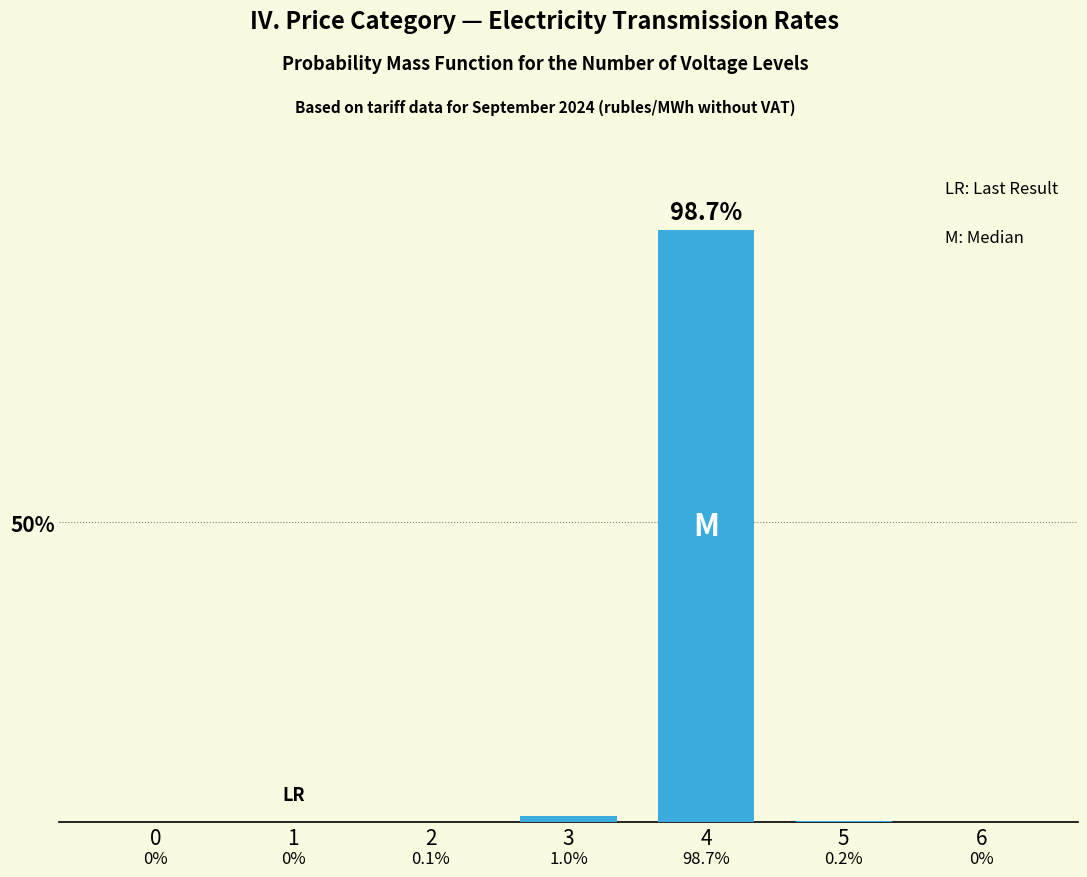

Are the bars horizontal?

No